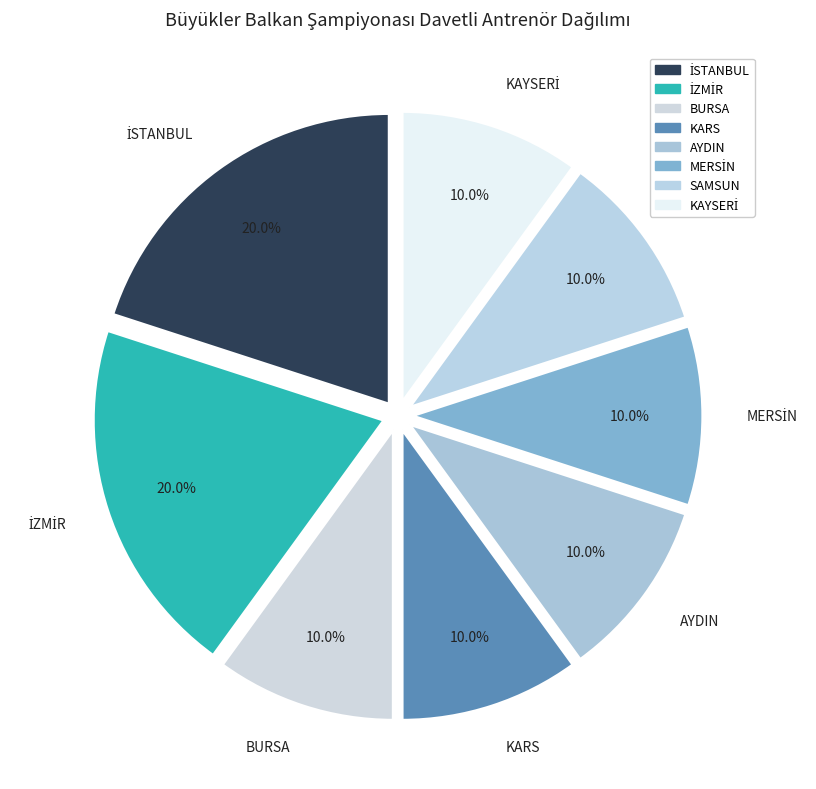

Is there a majority slice in this chart?

No